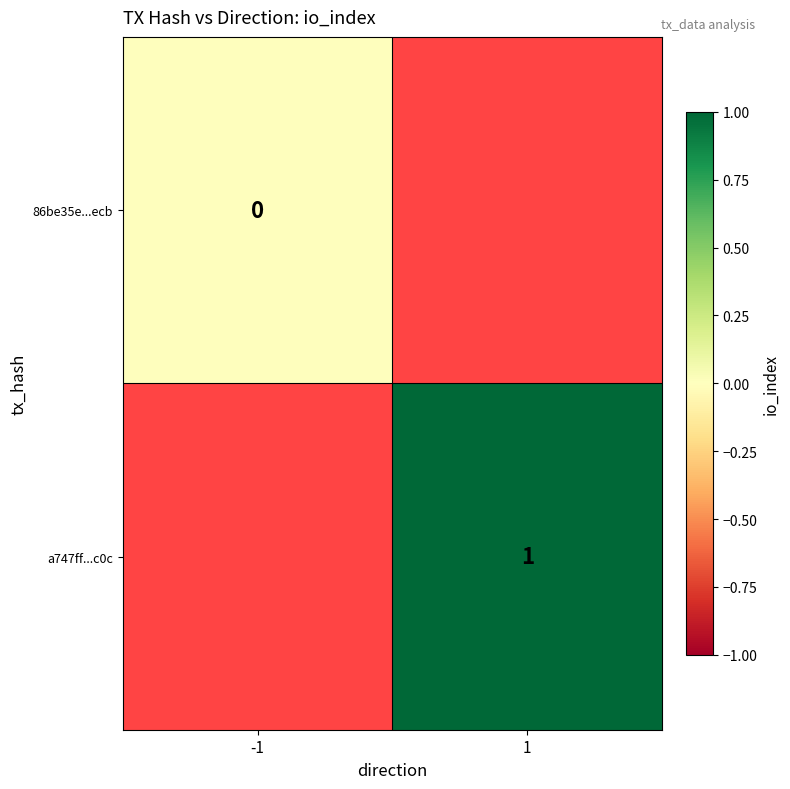

Is it true that a747ff...c0c equals 2 at 1?

False